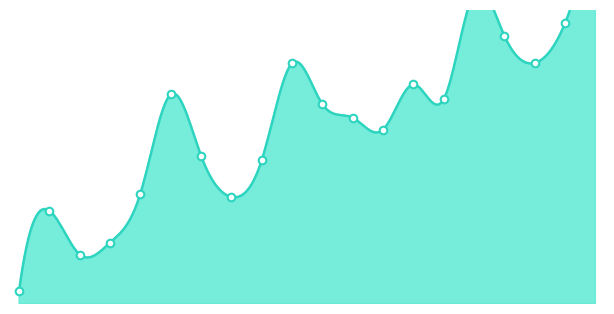

What is the ratio of the value at 3235 to the value at 3237?

0.3